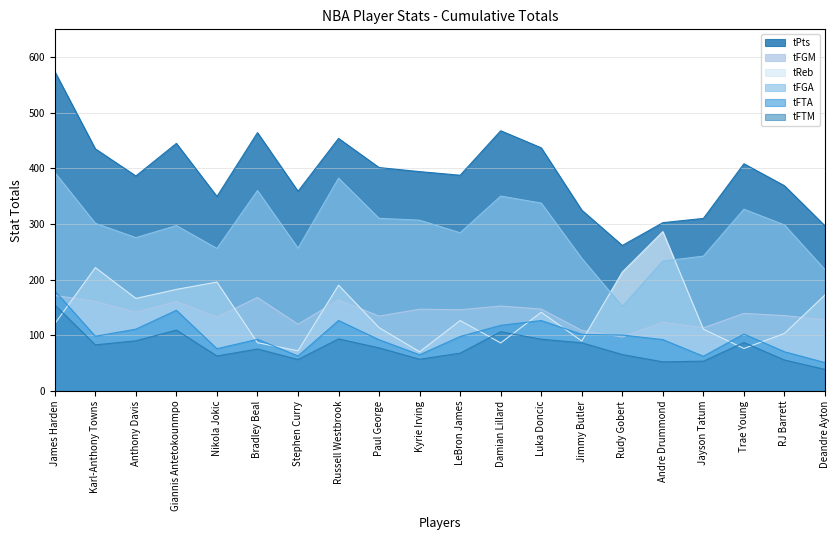

At which label is tFTA closest to 115?

Damian Lillard